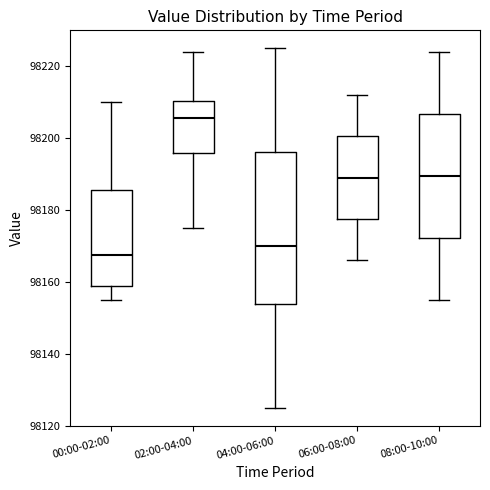

Which box's median line is the lowest?

00:00-02:00